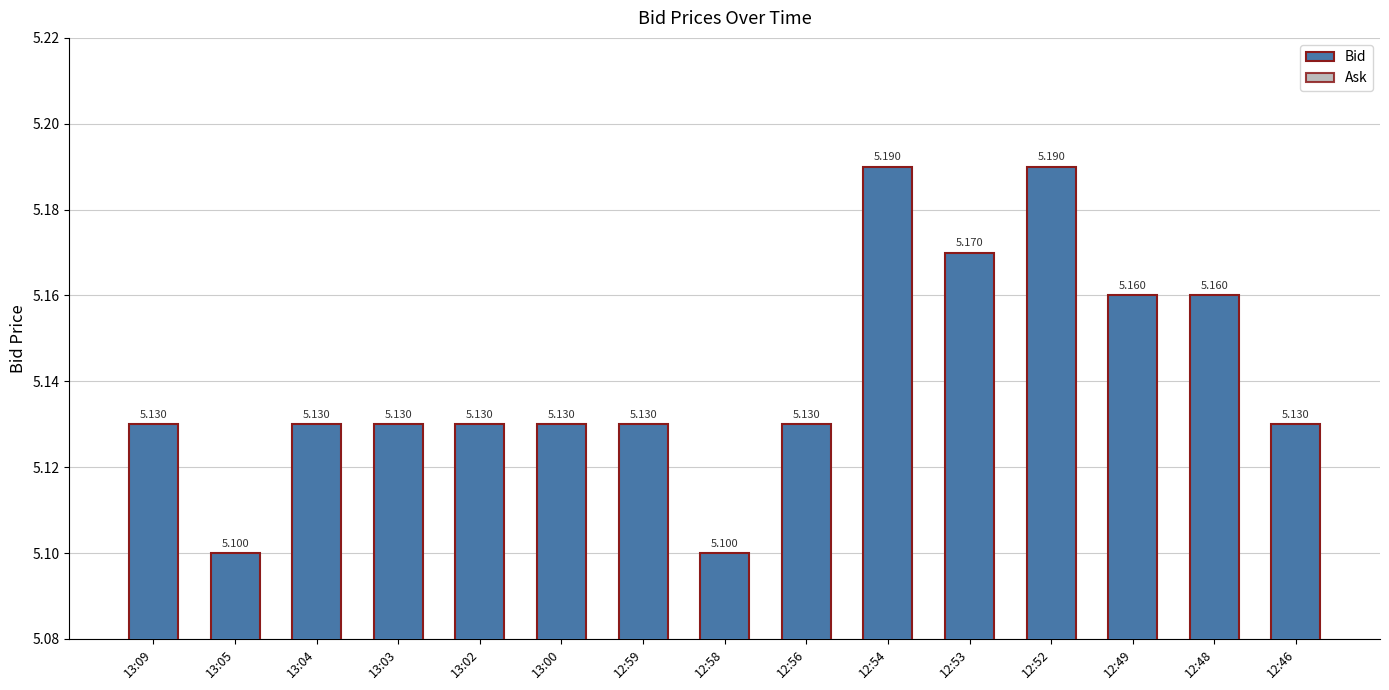

How many bars are there in total?

15